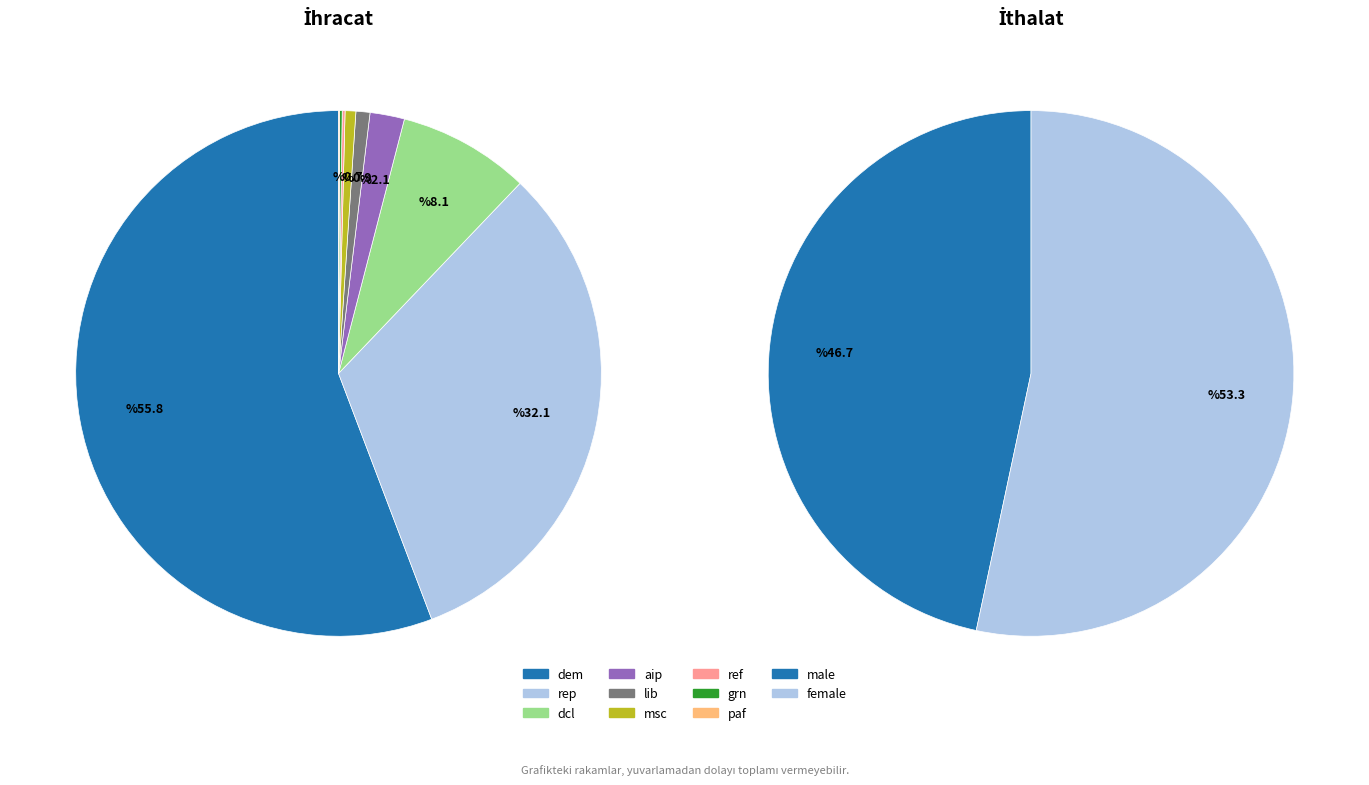

To the nearest percent, what is the combined percentage of grn and aip?

2%